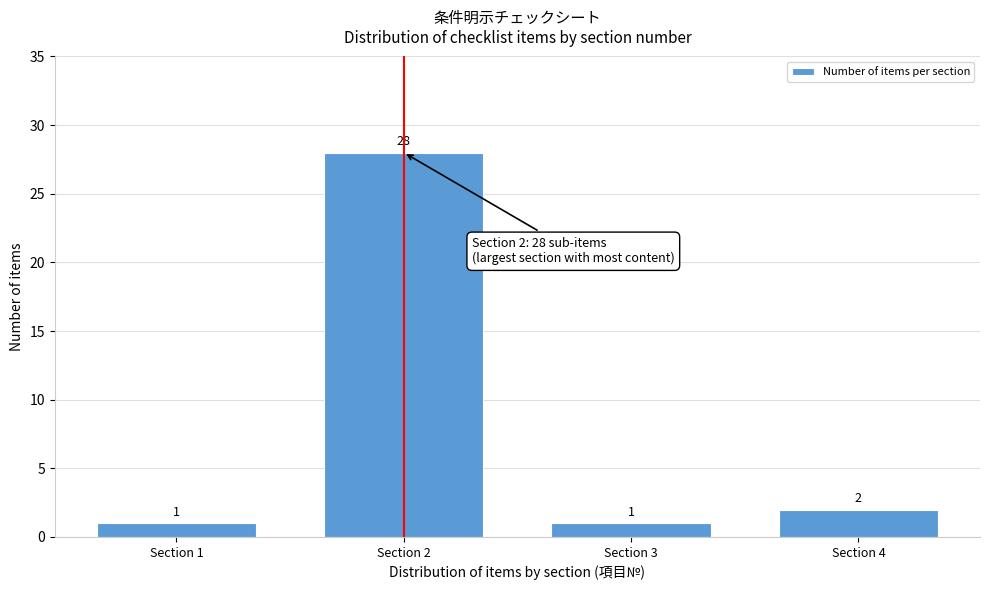

Reading left to right, extract all data points from this chart.

Section 1=1	Section 2=28	Section 3=1	Section 4=2